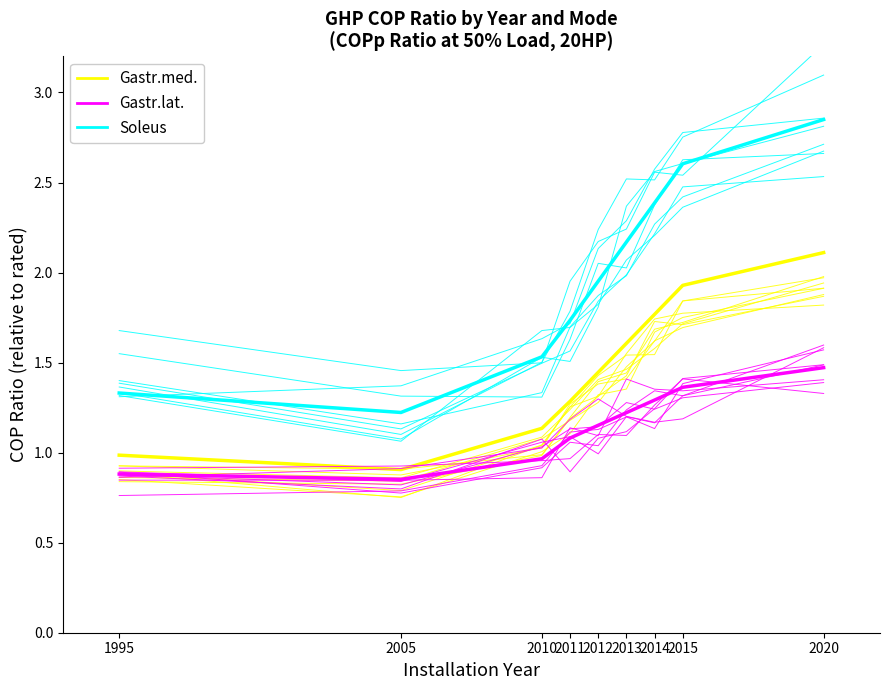

Rank the series at 2020 from highest to lowest value.

Soleus, Gastr.med., Gastr.lat.